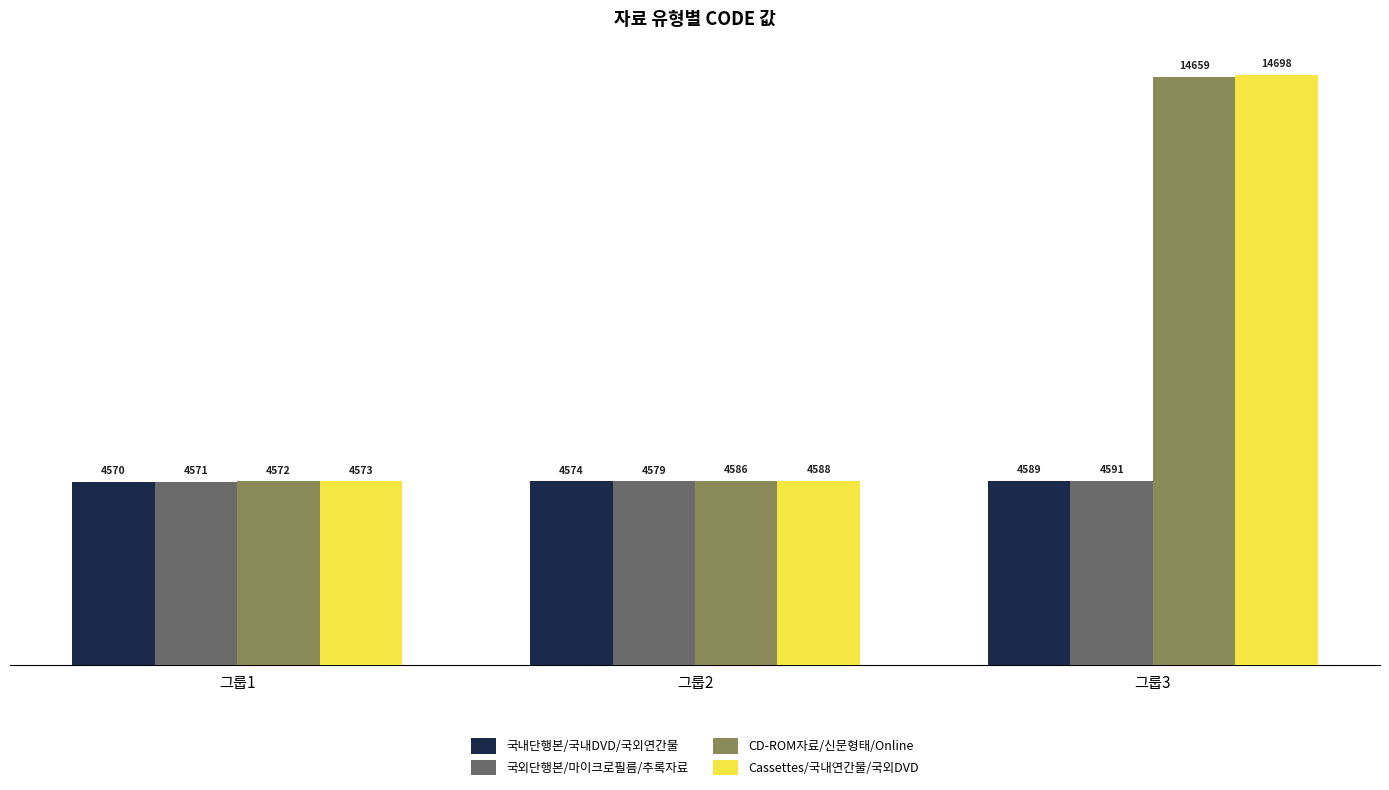

How many series are shown in this chart?

4